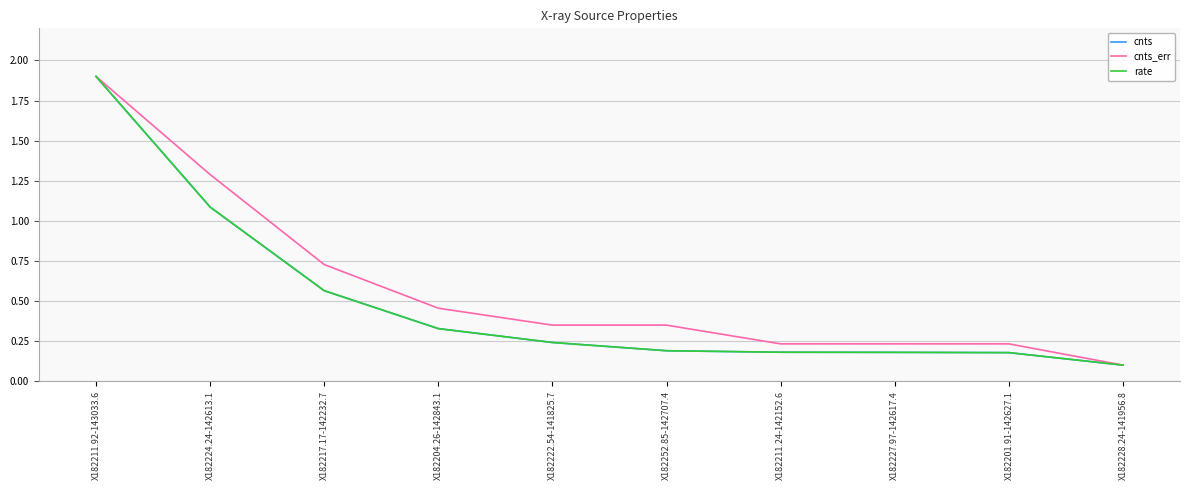

Which series changed the most between X182224.24-142613.1 and X182228.24-141956.8?

cnts_err